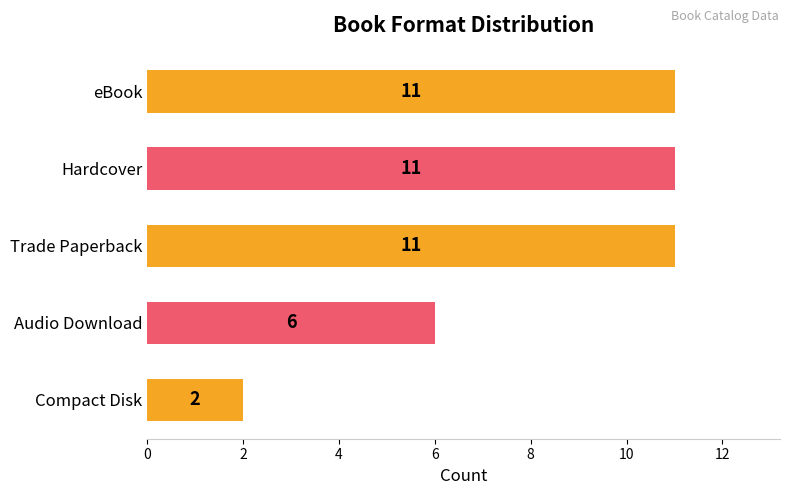

The chart shows a value of 11 at eBook. True or false?

True